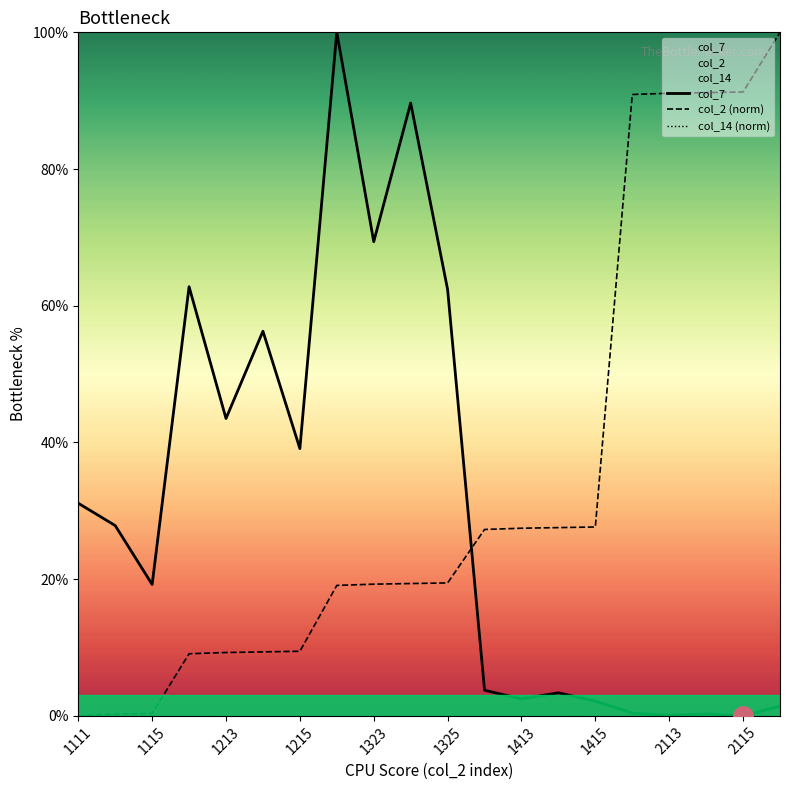

The col_2 (norm) series shows 91.3 at 2115. True or false?

True